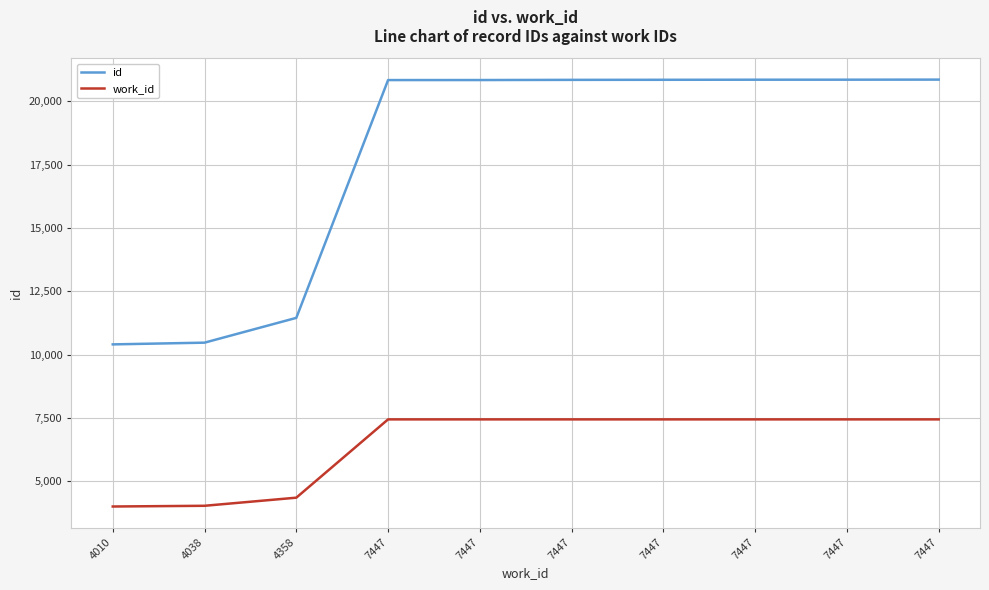

Which series has the largest range (max minus min)?

id